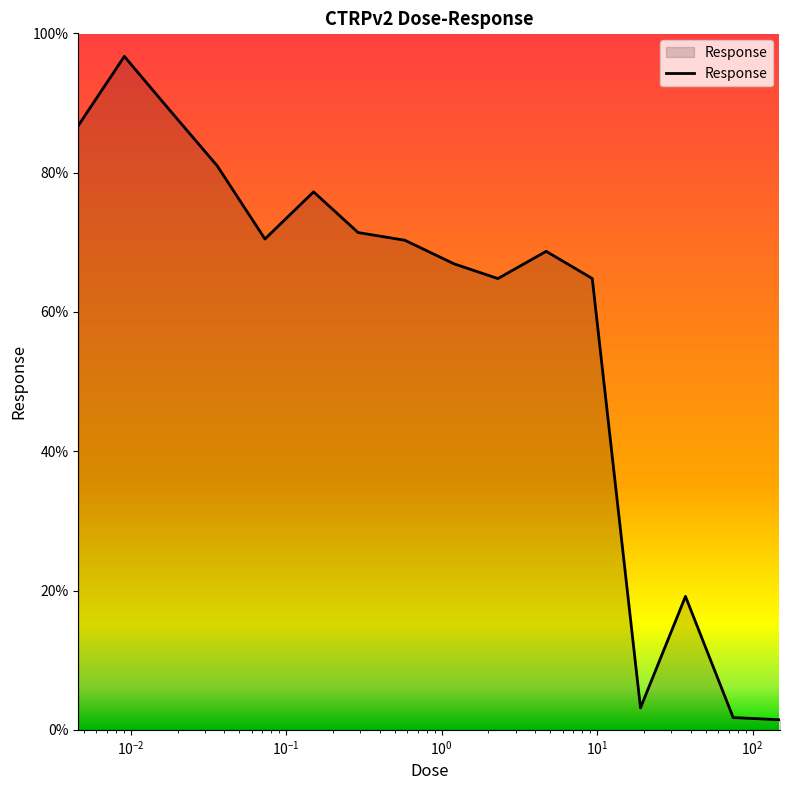

How many lines are shown in the chart?

1